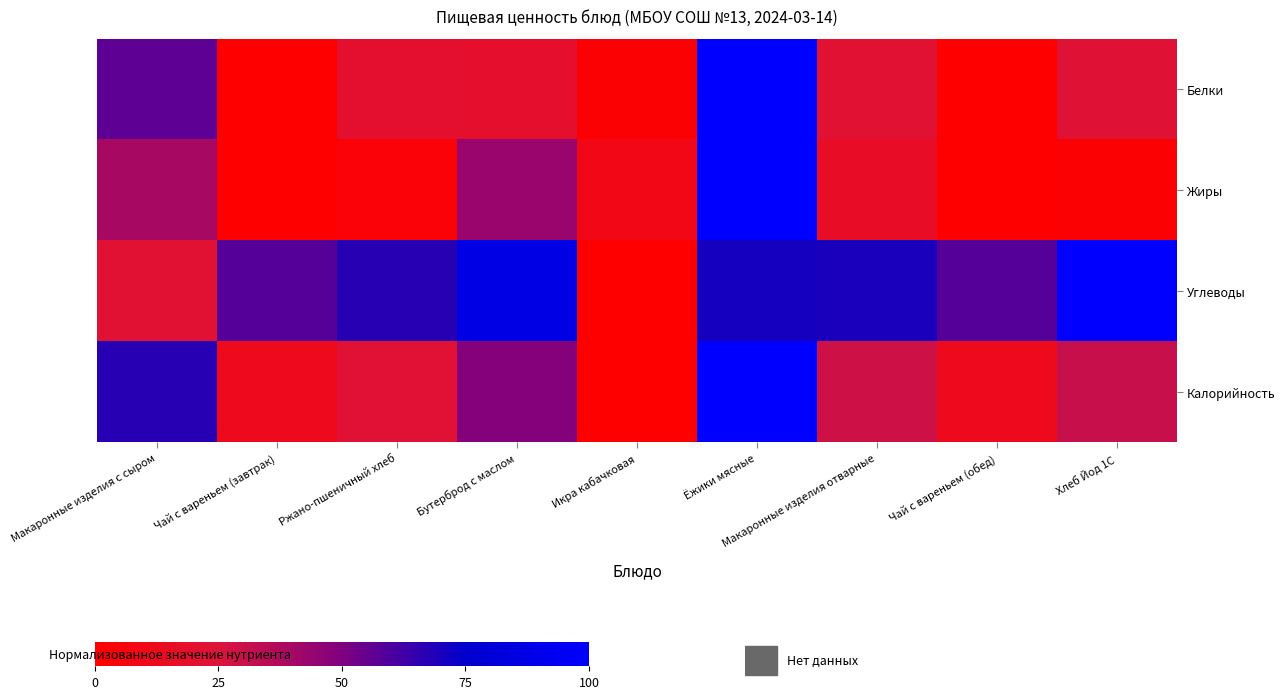

True or false: Белки has a value of 34.3 at Ёжики мясные.

False